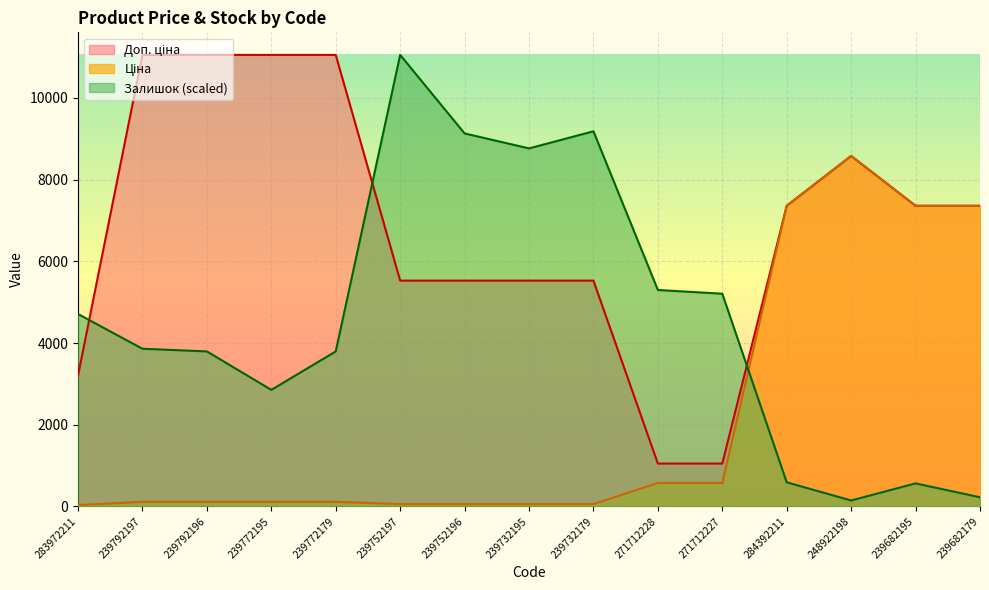

At which label does Залишок reach its minimum?

248922198